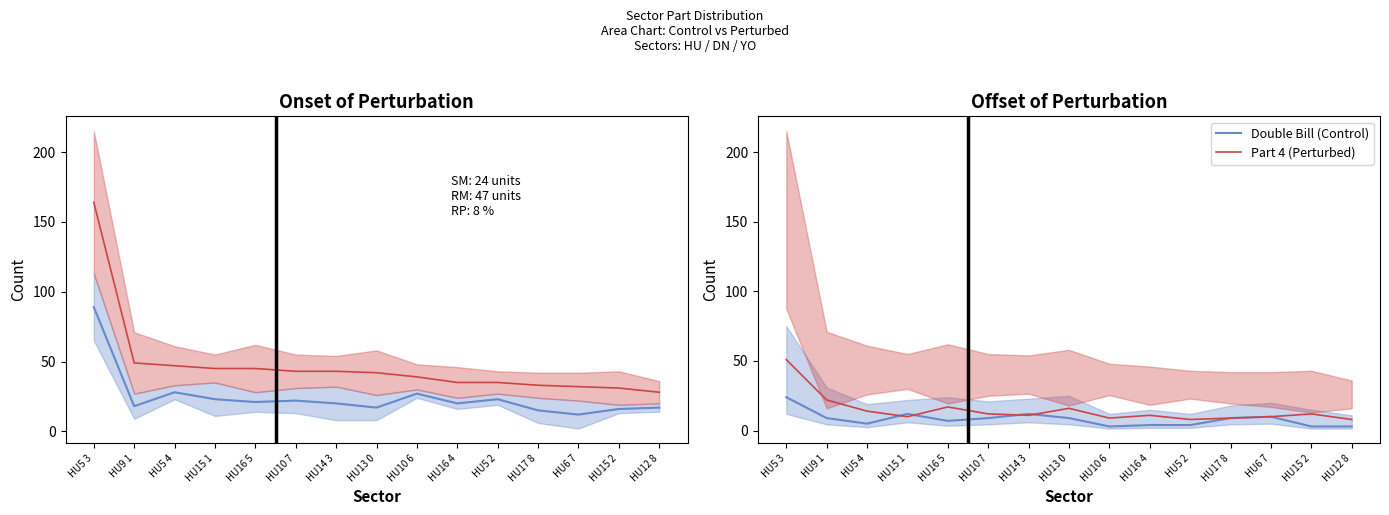

What position from the left is HU16 4?

10